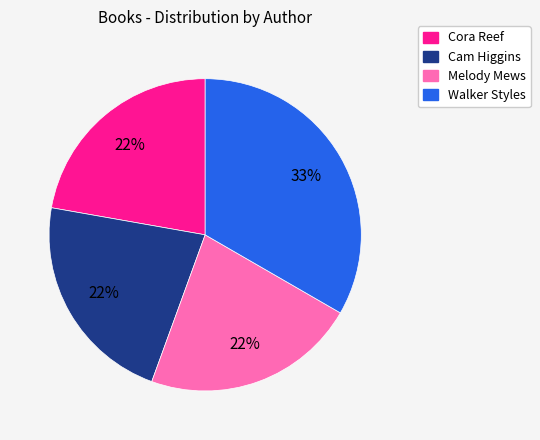

To the nearest percent, what is the average slice percentage?

25%